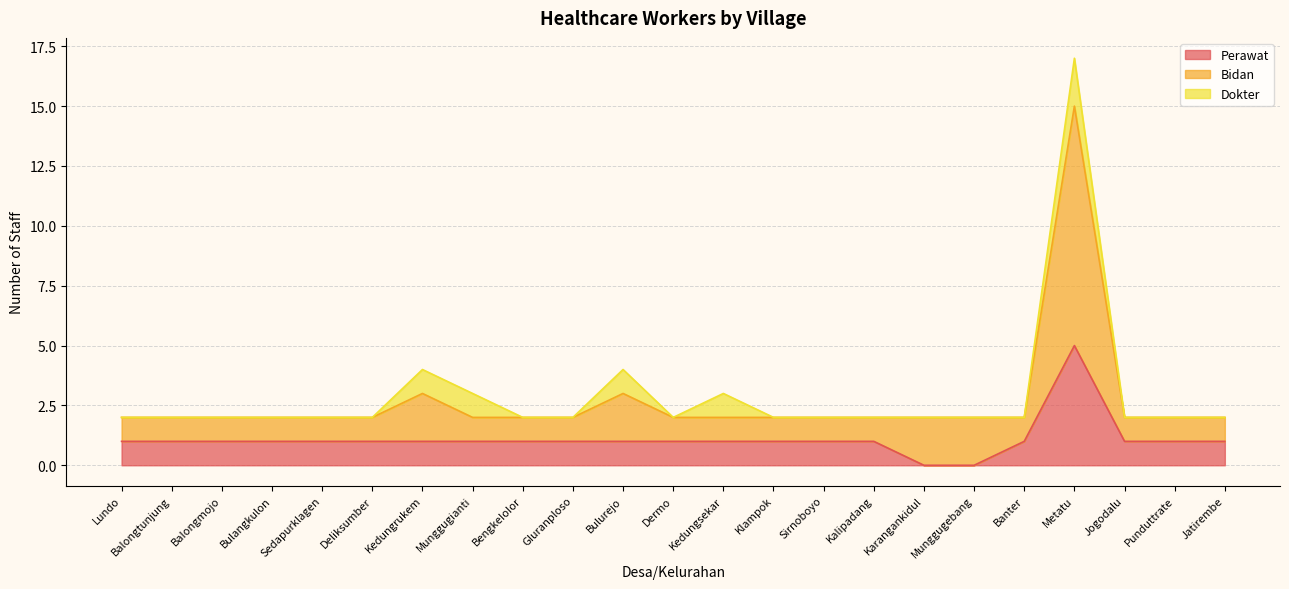

True or false: Perawat has a value of 1 at Kedungsekar.

True